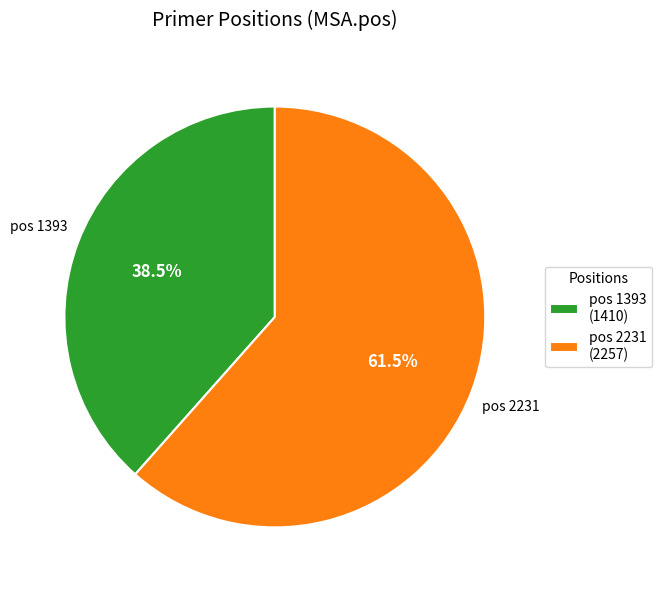

What is the smallest slice in the pie chart?

pos 1393 (1410)